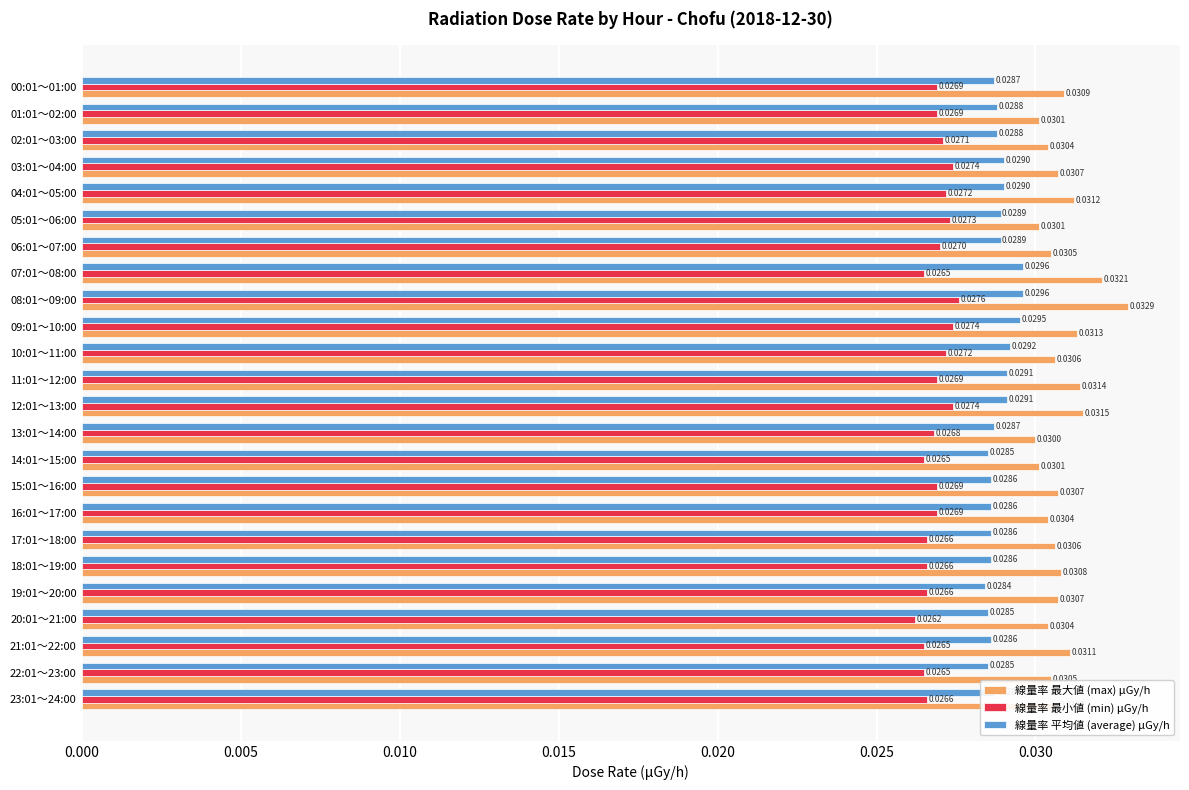

Which category has the lowest value in the 線量率 最小値 (min) μGy/h series?

20:01～21:00